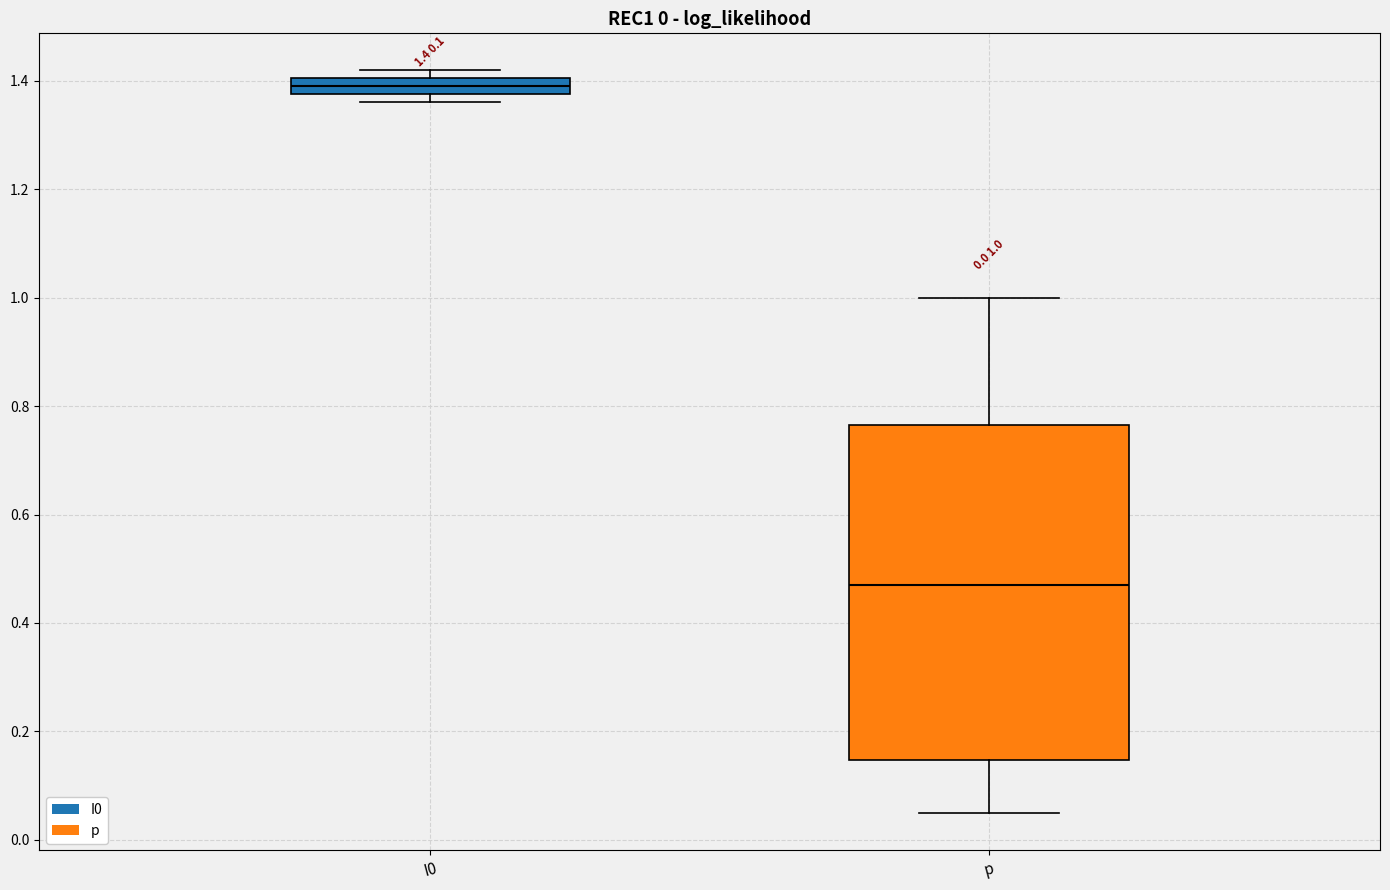

Which box's median line is the highest?

I0